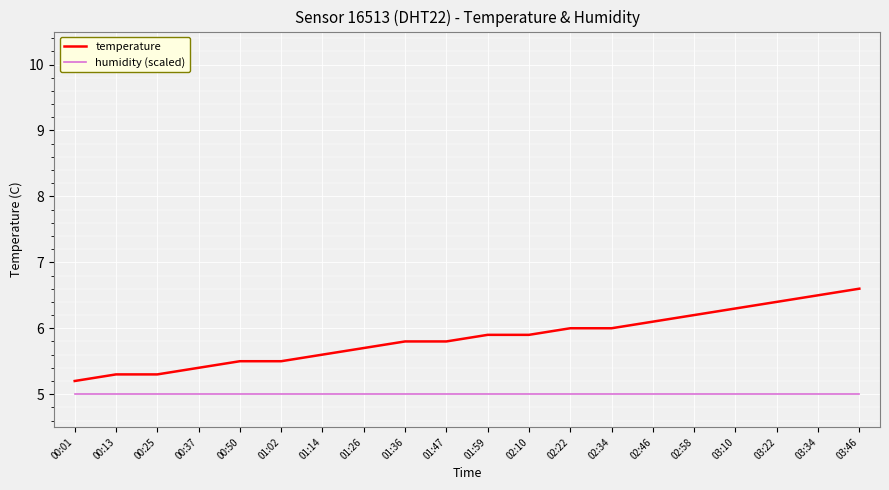

What is the greatest value displayed?

6.6